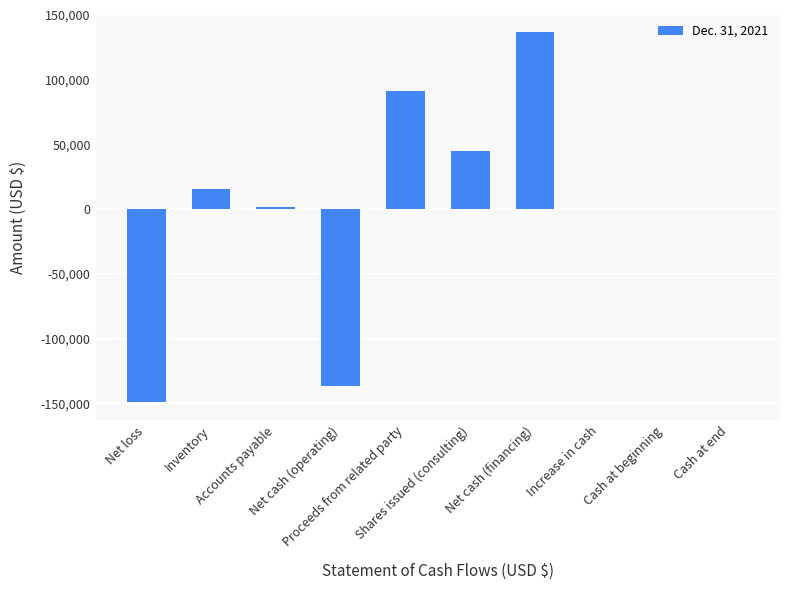

What is the greatest value displayed?

136702